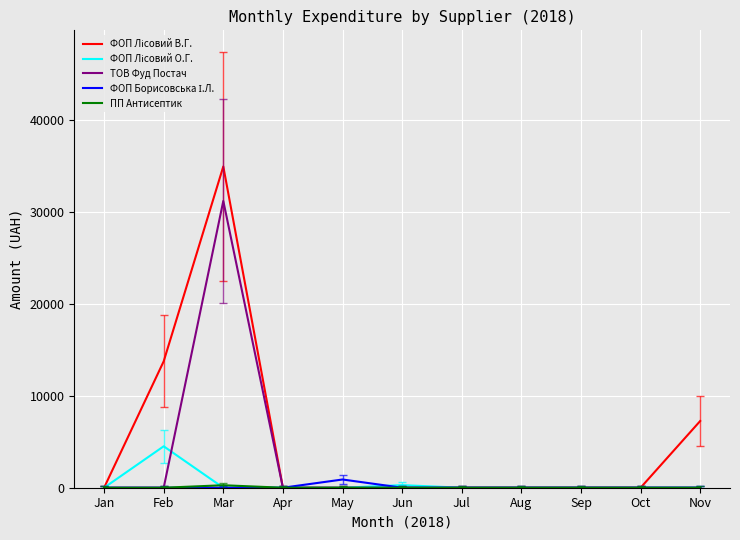

Is it true that ТОВ Фуд Постач equals 31160.9 at Mar?

True